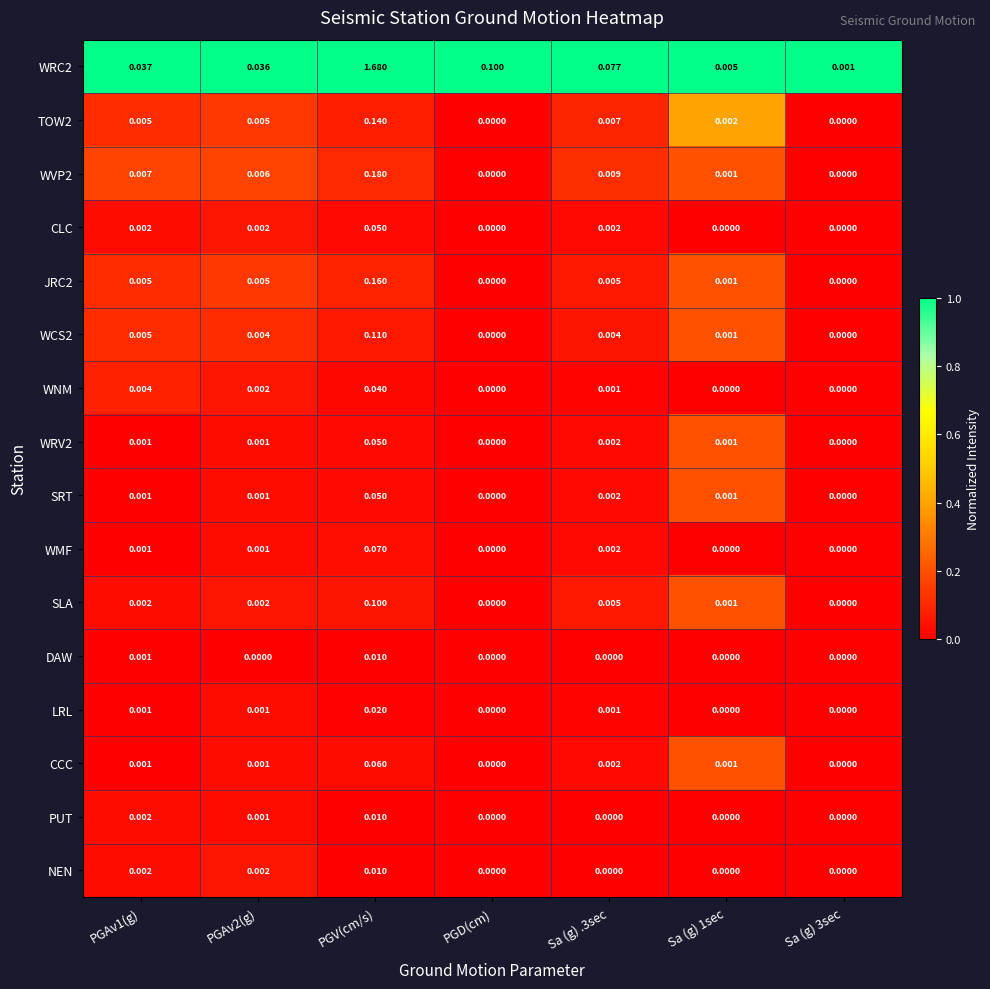

Between PGV(cm/s) and Sa (g) .3sec, which series saw the biggest shift?

WRC2